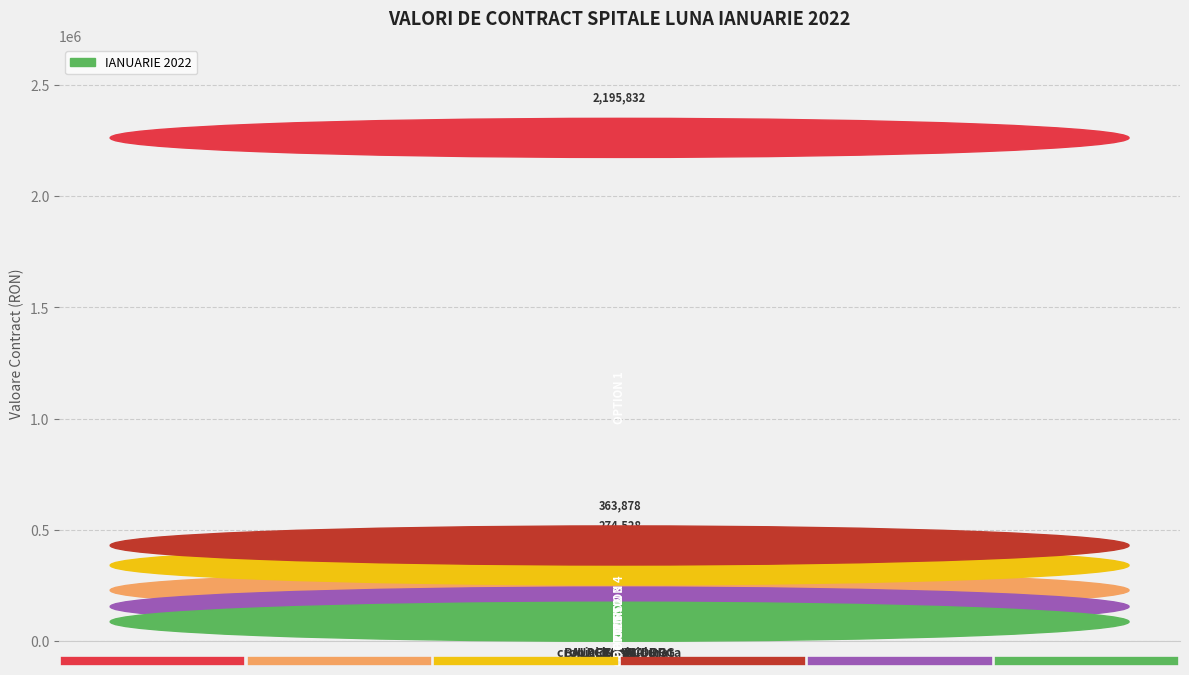

What is the average value?

517785.7